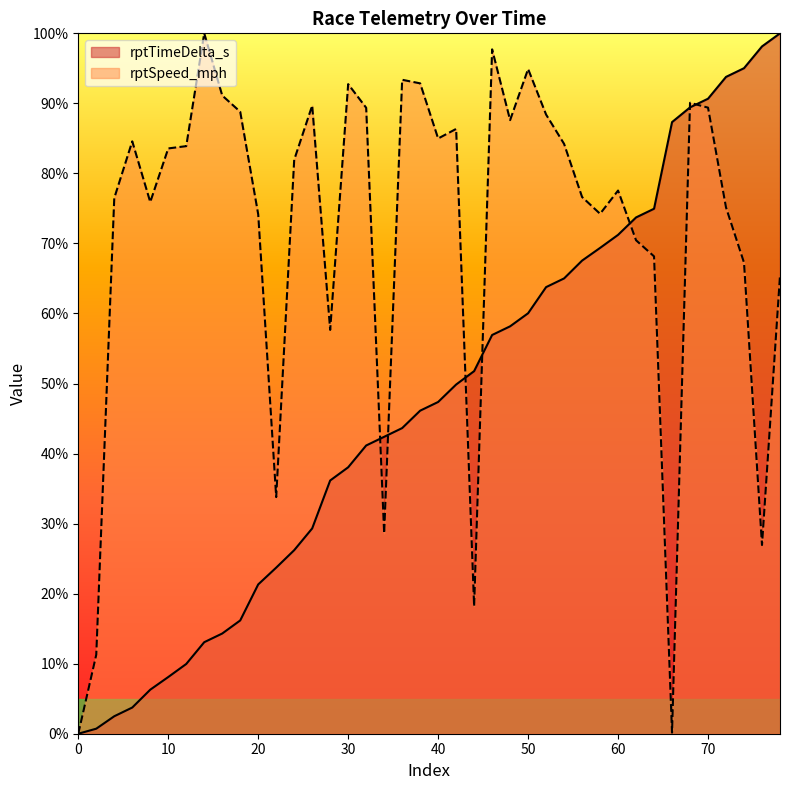

List the series in order of their overall mean, lowest first.

rptTimeDelta_s, rptSpeed_mph